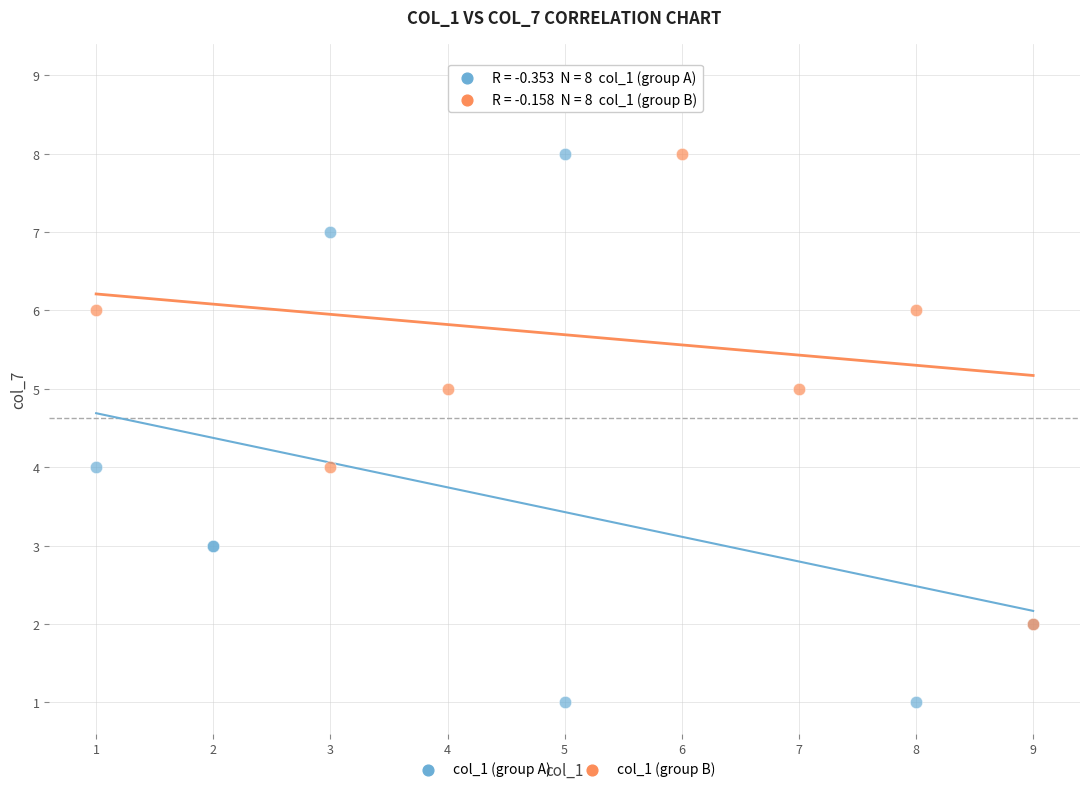

Which series contains the highest Y value?

col_1 (group B)